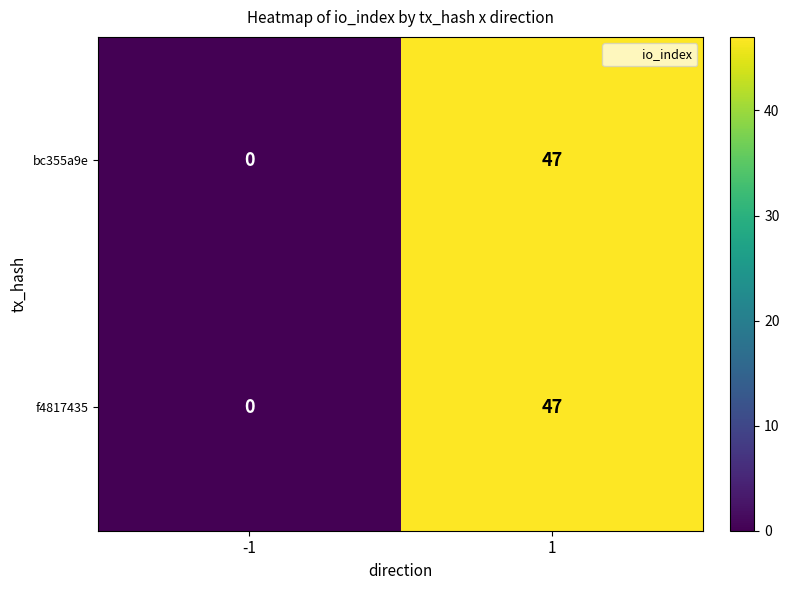

List the labels in order of f4817435 value, largest first.

1, -1